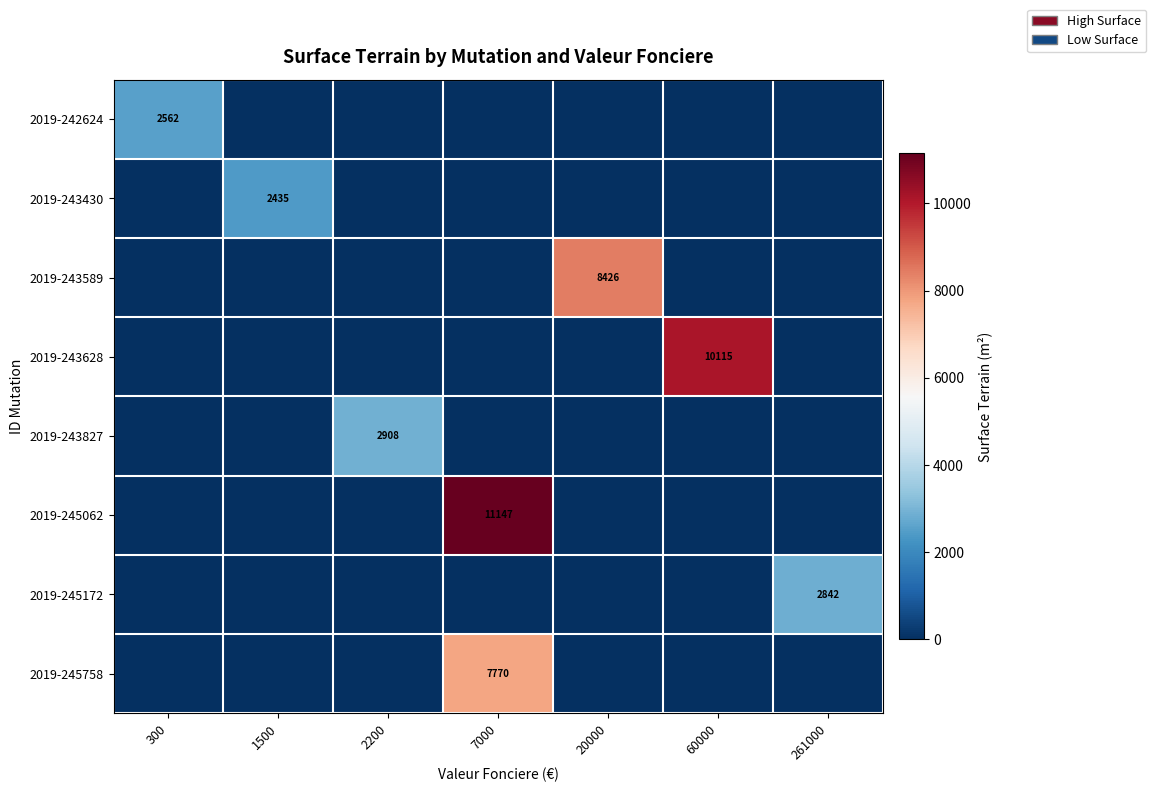

At how many categories does at least one series exceed 9781?

2